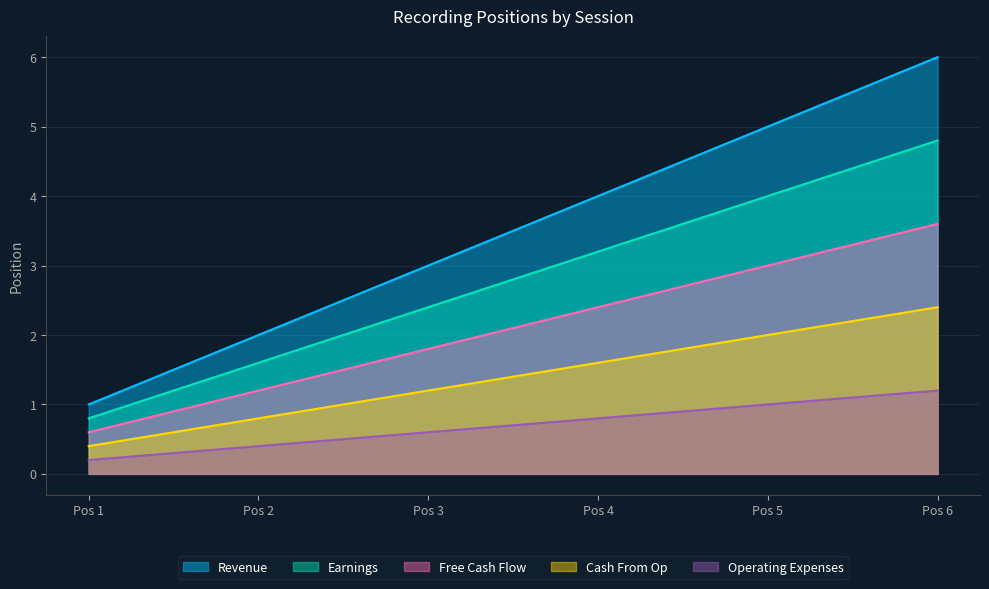

Which series has the largest range (max minus min)?

Revenue